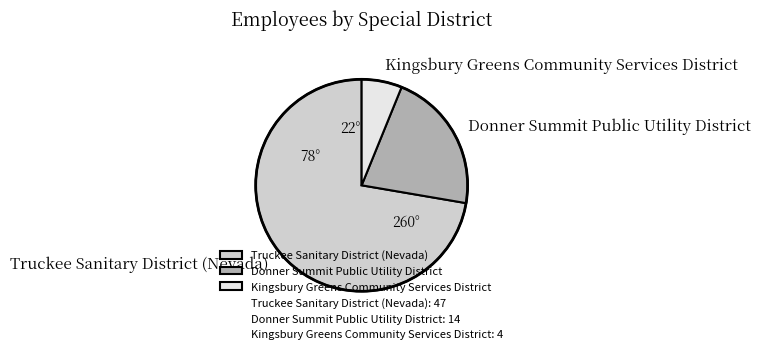

Does Truckee Sanitary District (Nevada) represent more than half of the total?

Yes